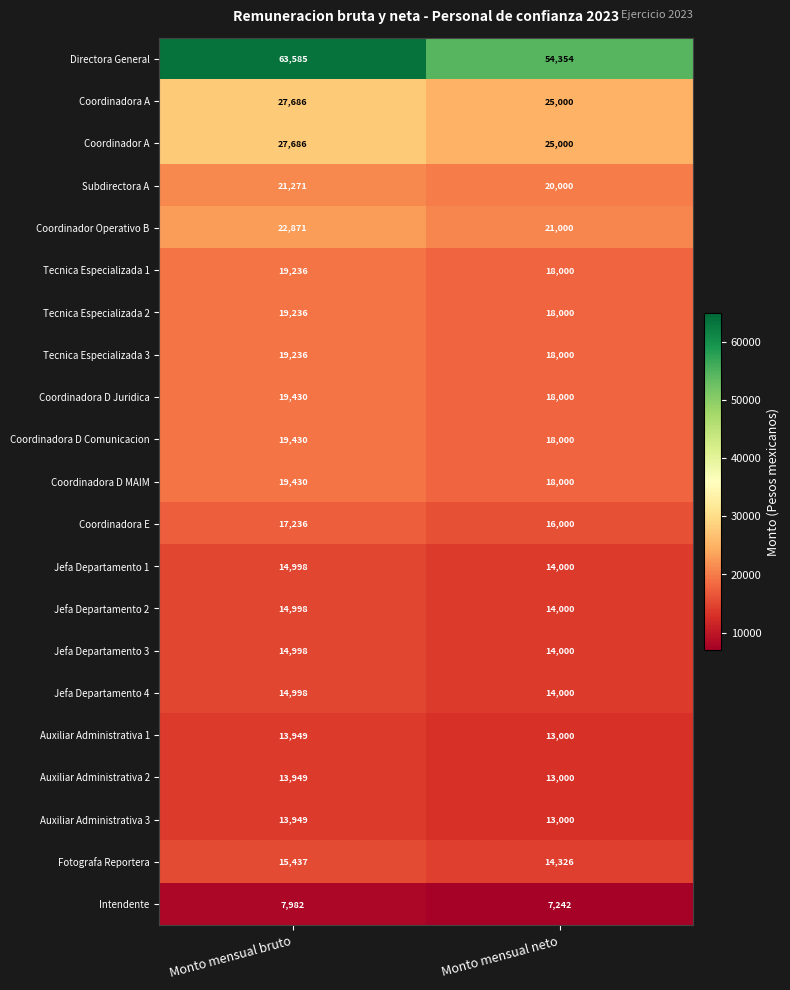

Is it true that Coordinadora A equals 16613 at Monto mensual neto?

False